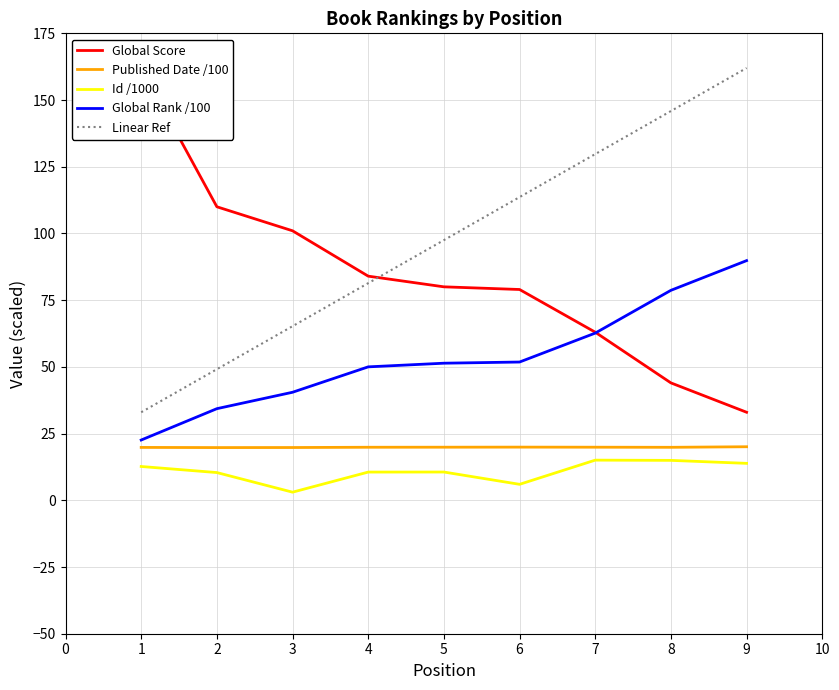

At which label does Global Rank first exceed 51?

5